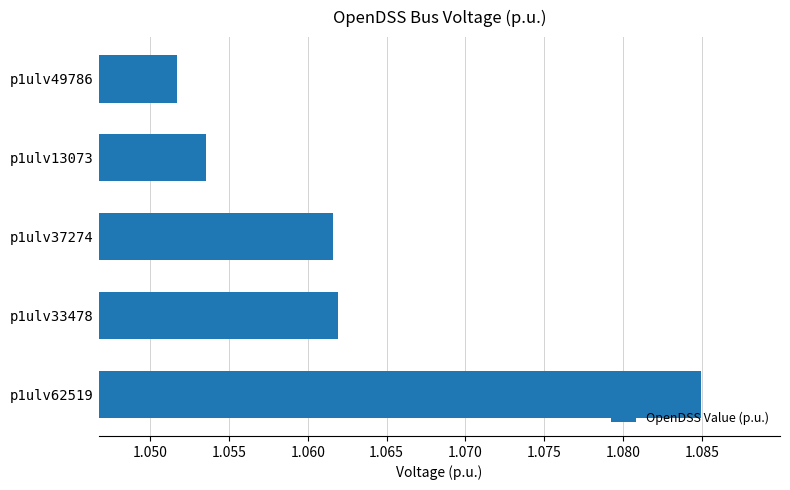

How many values are between 1 and 2?

5